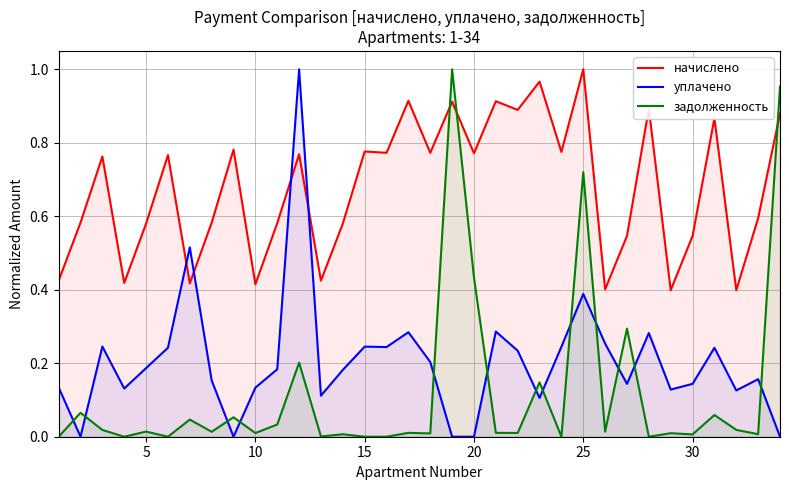

At which category is the sum across all series the highest?

25